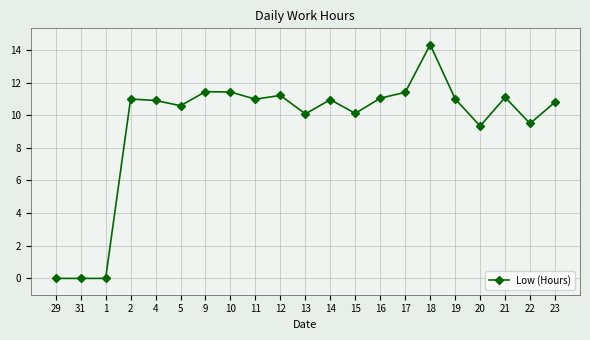

What is the difference between the second highest and minimum values?

11.4